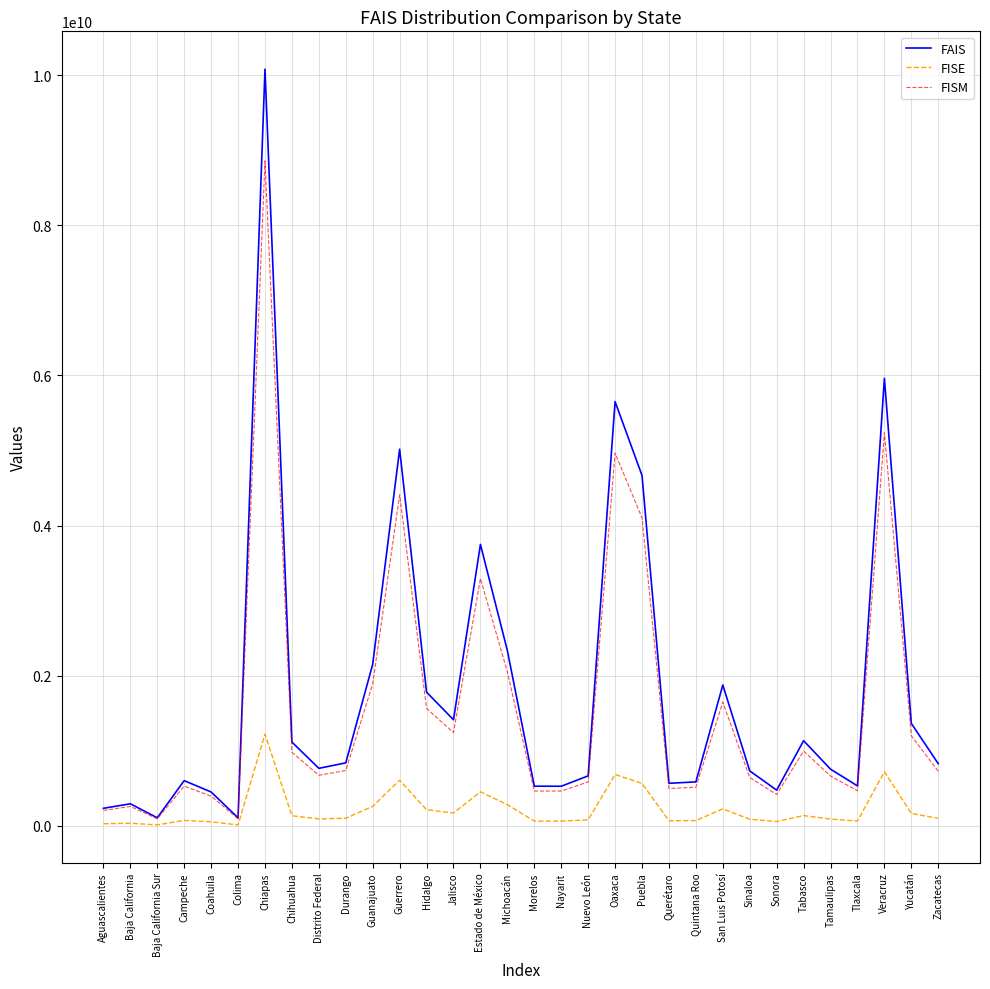

What is the maximum value shown in the chart?

10079431808